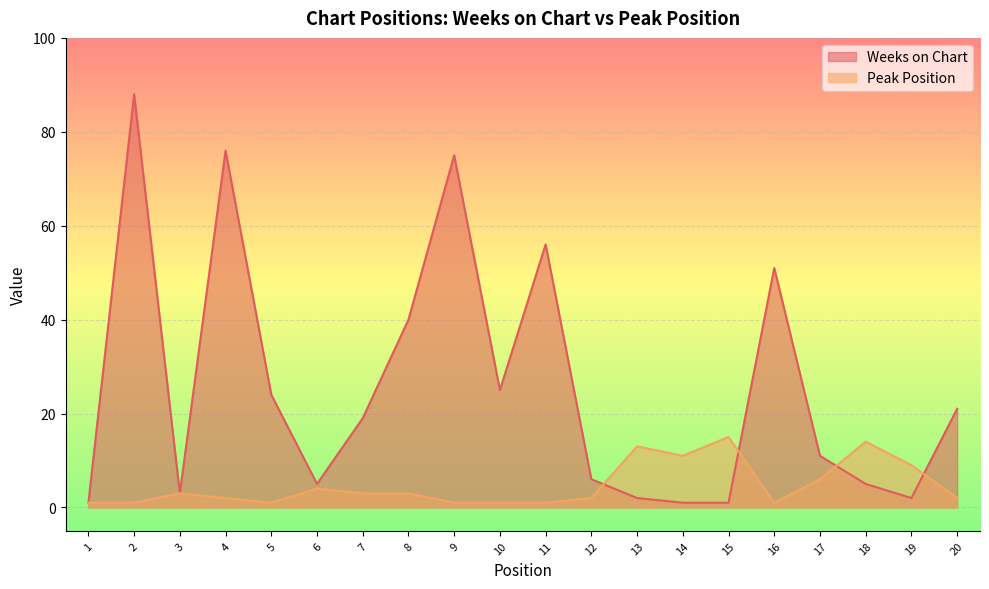

How many lines are shown in the chart?

2